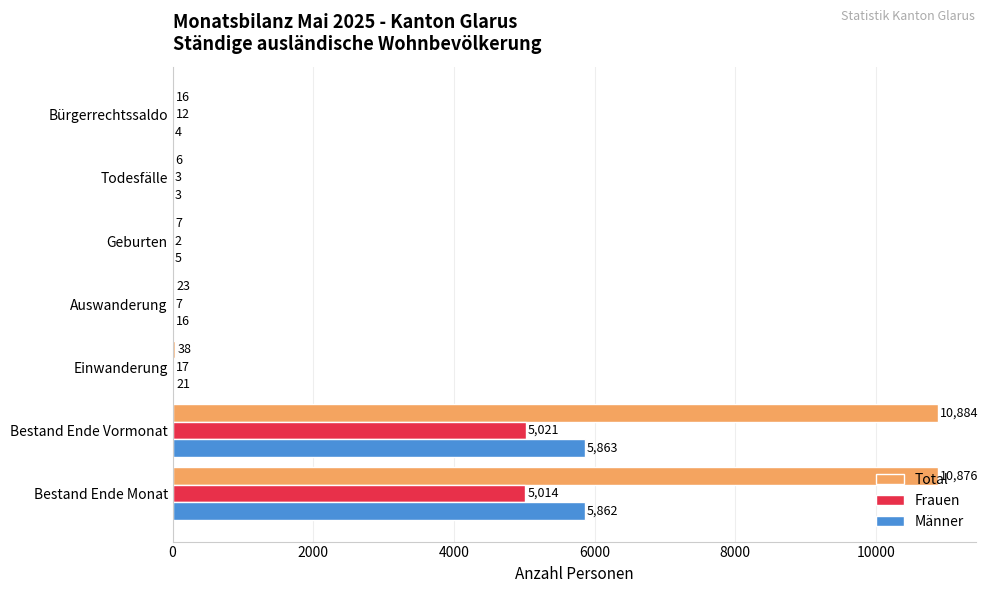

What is the maximum value for Frauen?

5021